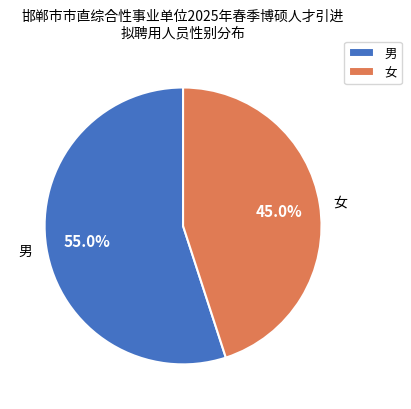

Which slice represents more than half of the pie?

男